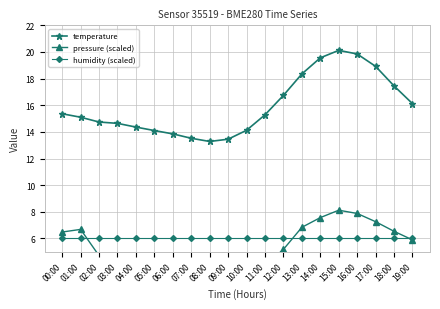

Rank the series by their maximum value, from lowest to highest.

humidity (scaled), pressure (scaled), temperature